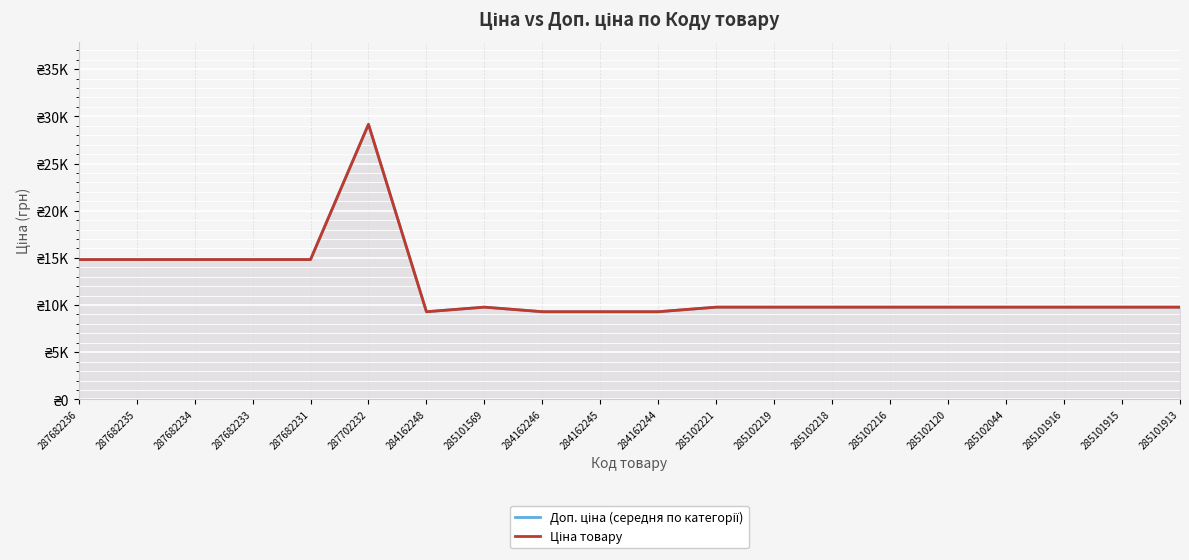

What are all the series names shown in the legend?

Доп. ціна (середня по категорії), Ціна товару